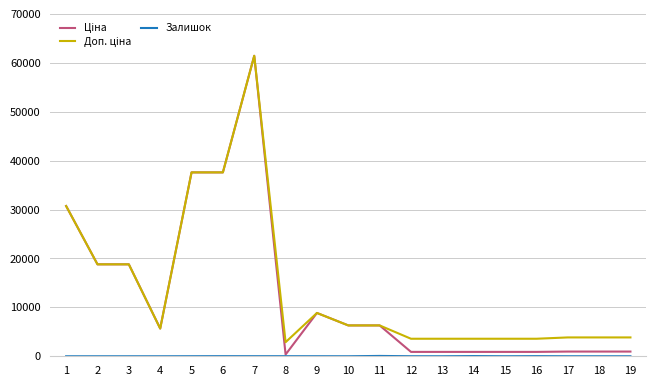

Count the number of categories in the chart.

19